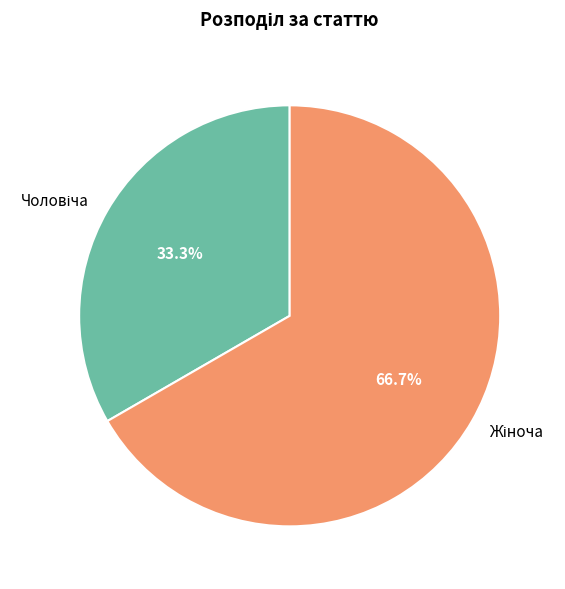

How many slices are in this pie chart?

2